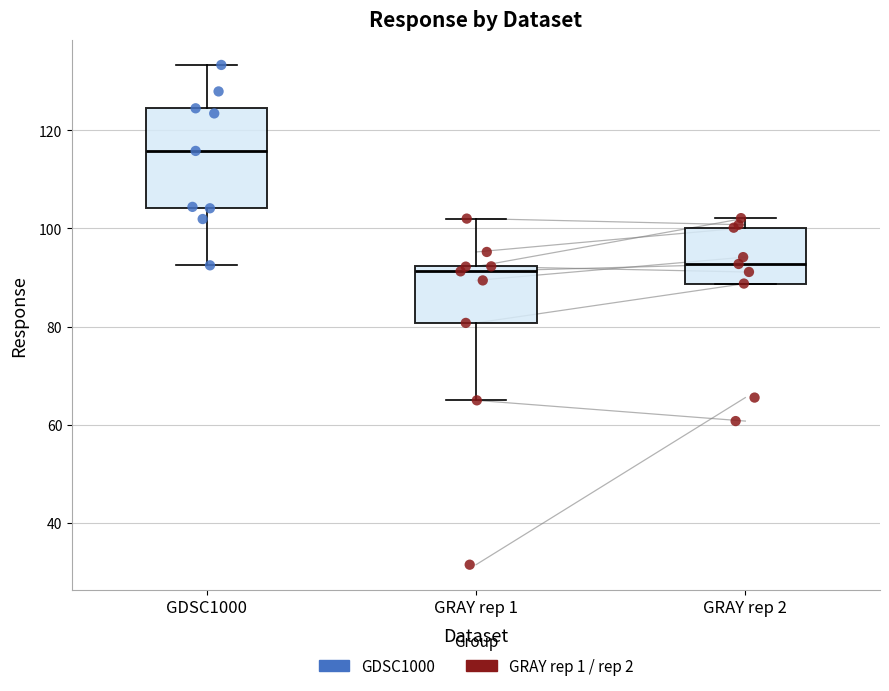

Reading left to right, transcribe this box plot: for each box, give where its median line is, the range the box spans, and where its two whiskers end, as read against the y-axis. The values are not printed on the chart, so give them approximately, as read against the axis.

GDSC1000: median 116, box 104 to 124, whiskers 92 to 134
GRAY rep 1: median 92 (just below the box's upper edge), box 80 to 92, whiskers 64 to 102
GRAY rep 2: median 92, box 88 to 100, whiskers 88 to 102